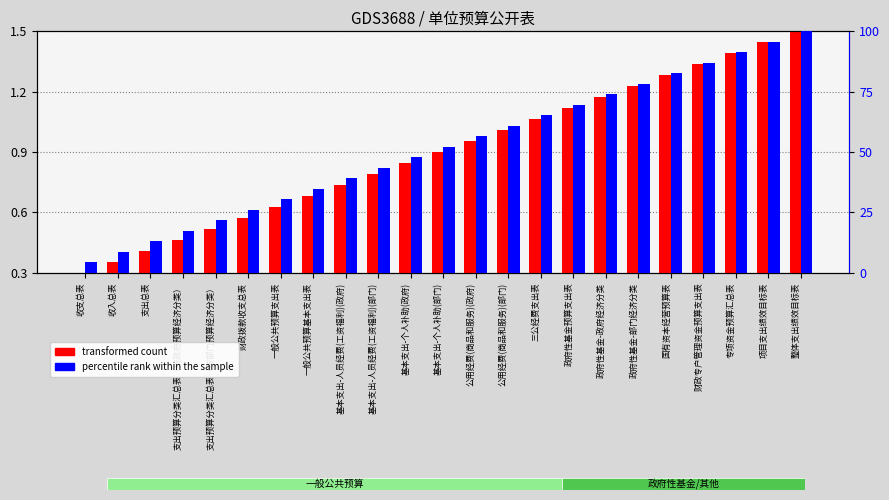

What position from the left is 基本支出-人员经费(工资福利)(政府)?

9